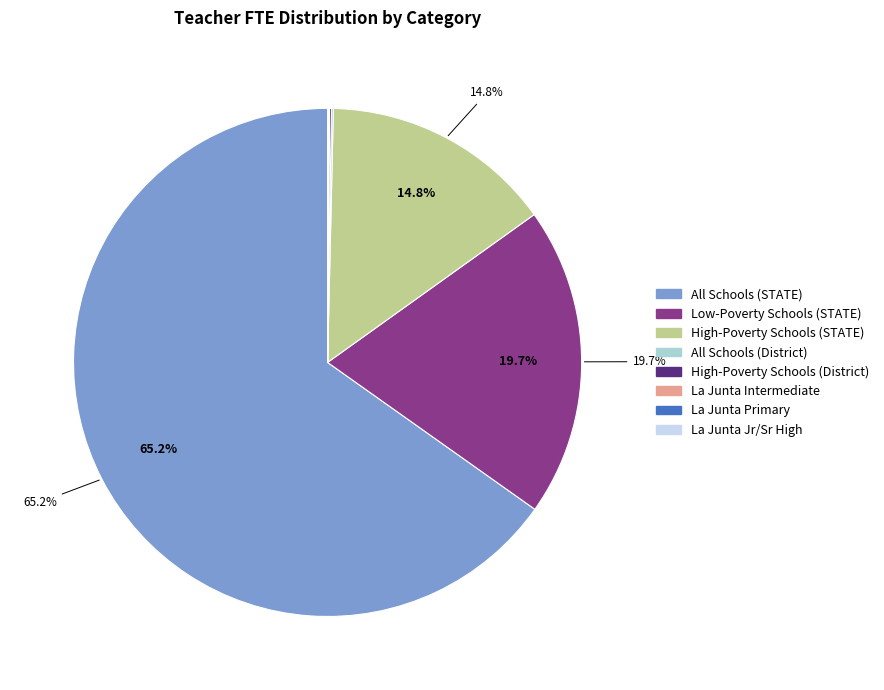

Does All Schools (STATE) account for over 50% of the chart?

Yes